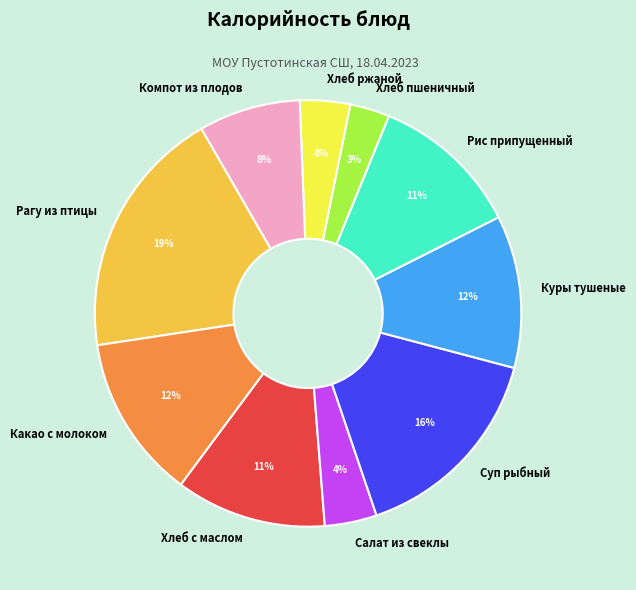

Do Хлеб с маслом and Куры тушеные together represent more than half of the pie?

No